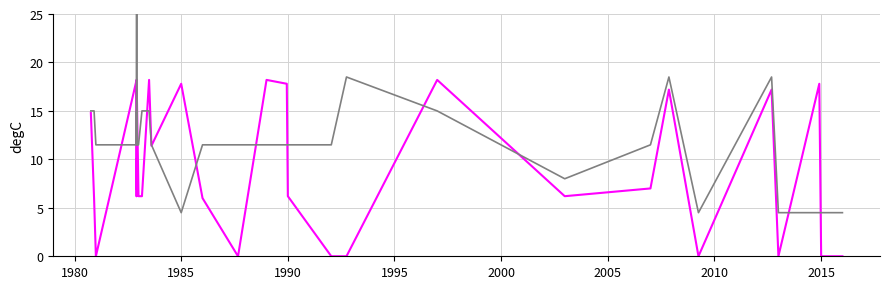

Which series has the largest total across all categories?

nombrePeriodesEtablissement